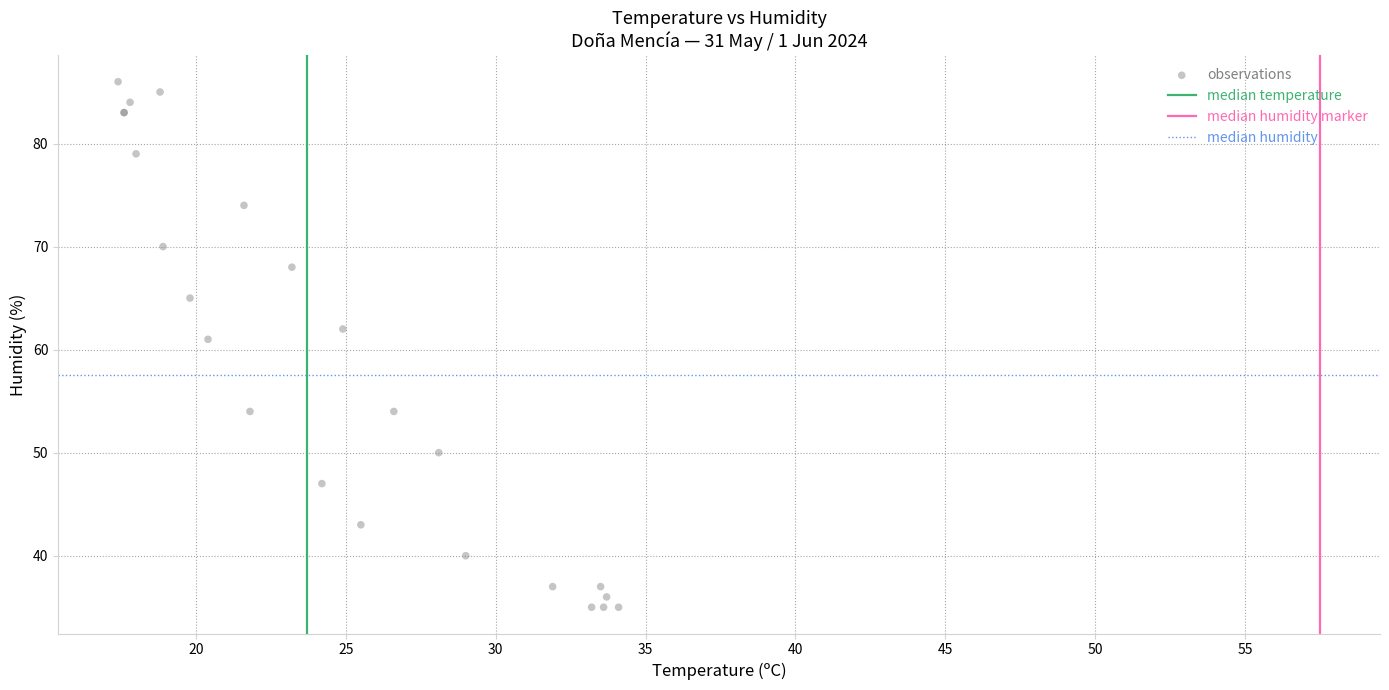

What Y value in the scatter plot is closest to 60?

61